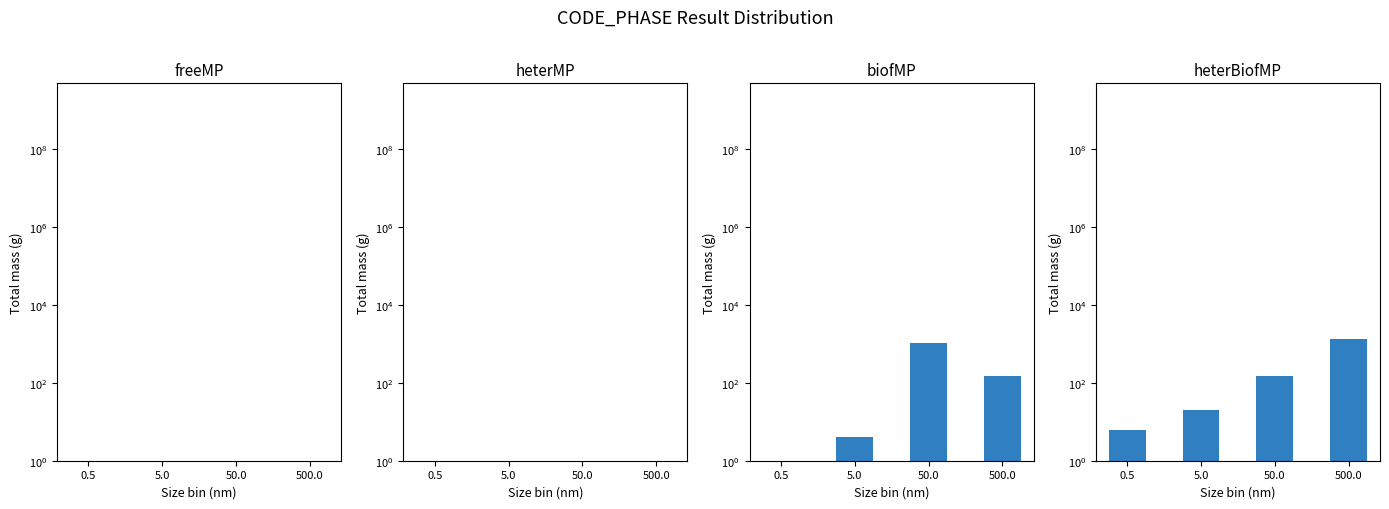

Which series has the largest total across all categories?

heterBiofMP